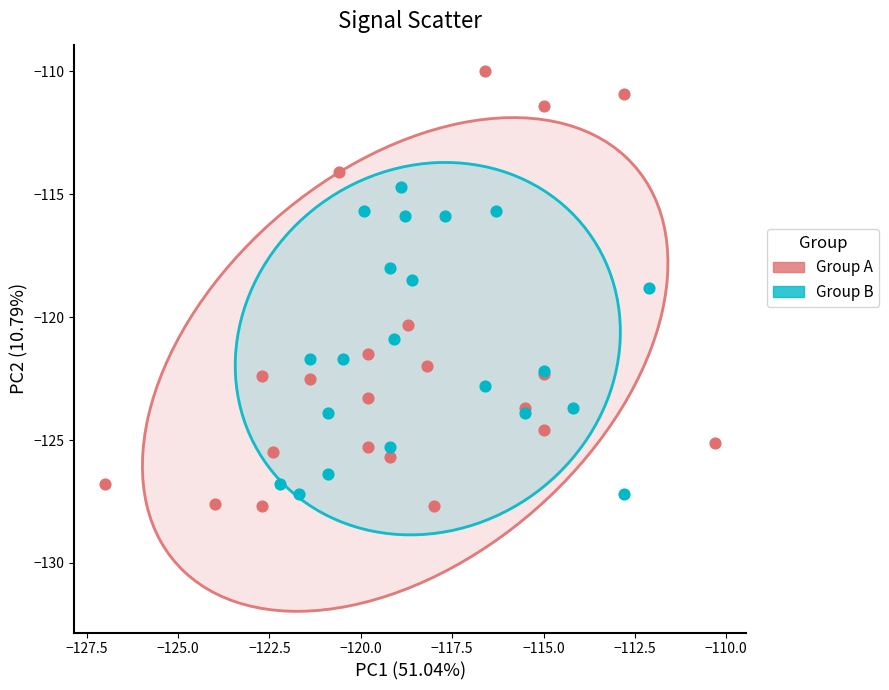

Which series reaches the maximum Y coordinate?

Group A